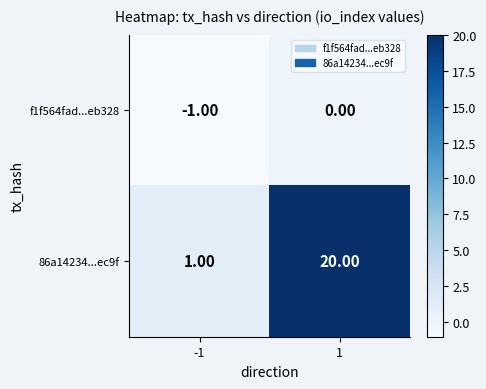

Which series has the largest range (max minus min)?

86a14234...ec9f